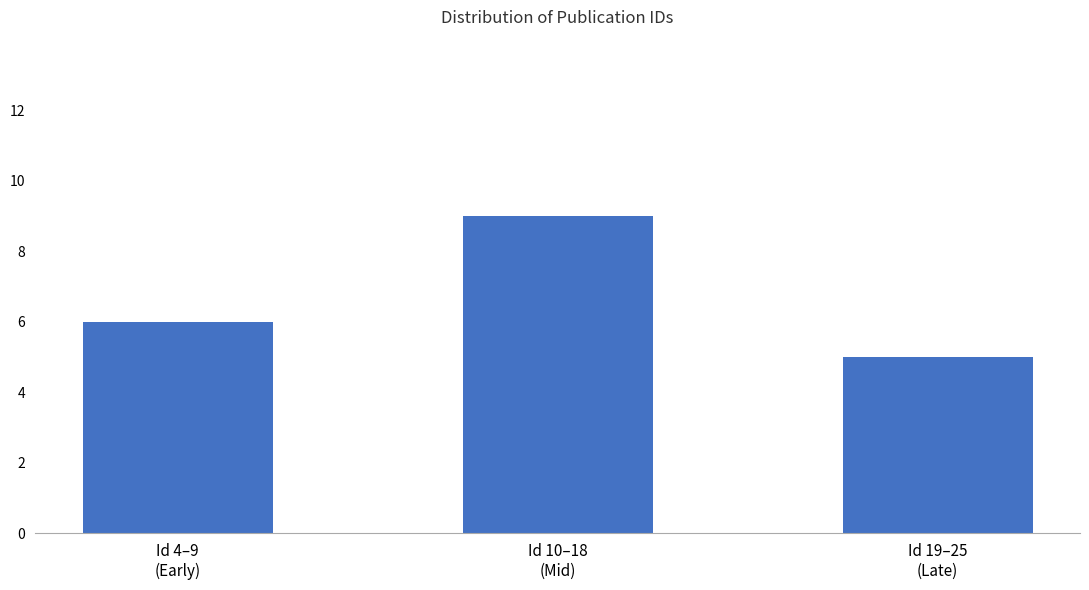

What is the label of the 1st bar from the right?

Id 19–25
(Late)